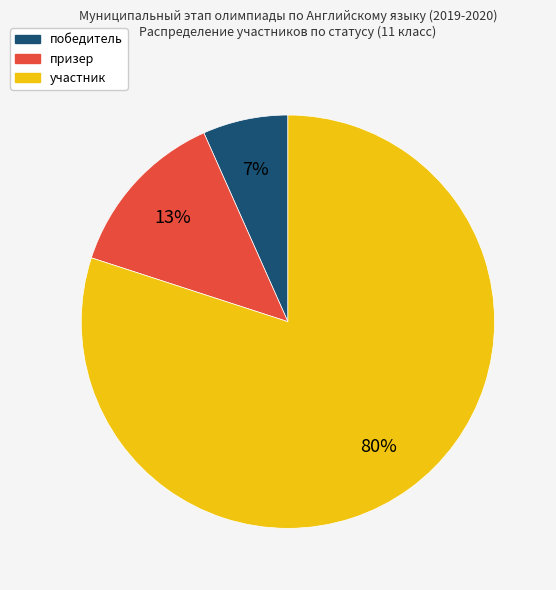

To the nearest percent, what is the combined percentage of победитель and участник?

87%